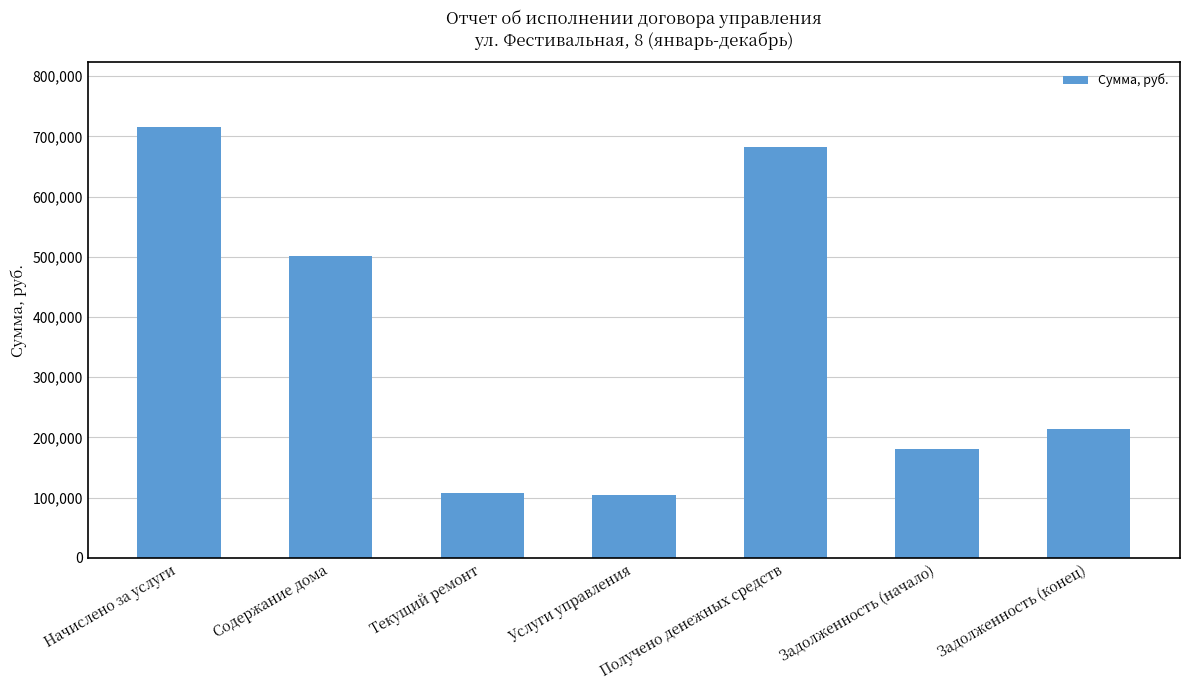

Between Содержание дома and Услуги управления, which is larger?

Содержание дома